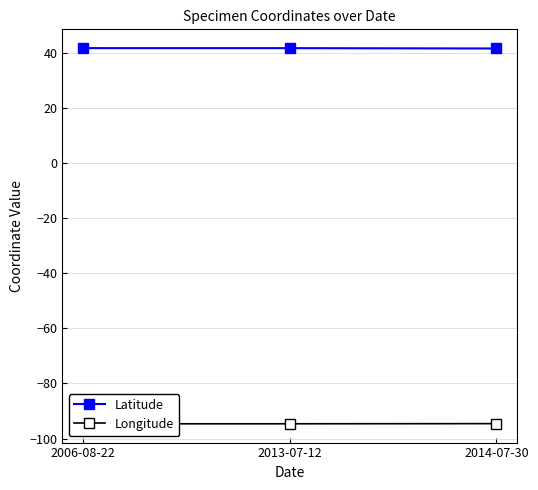

List the labels in order of Longitude value, smallest first.

2006-08-22, 2013-07-12, 2014-07-30